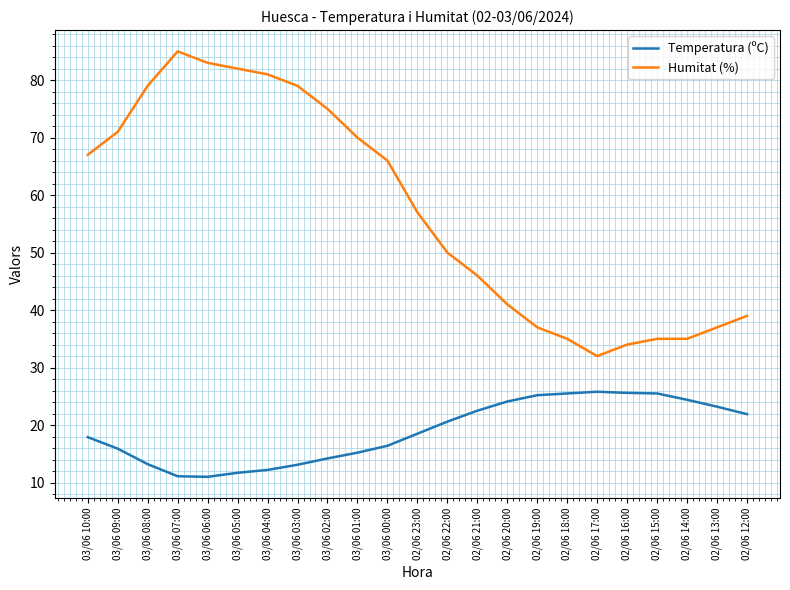

What is the average value of the Temperatura (ºC) series?

18.9